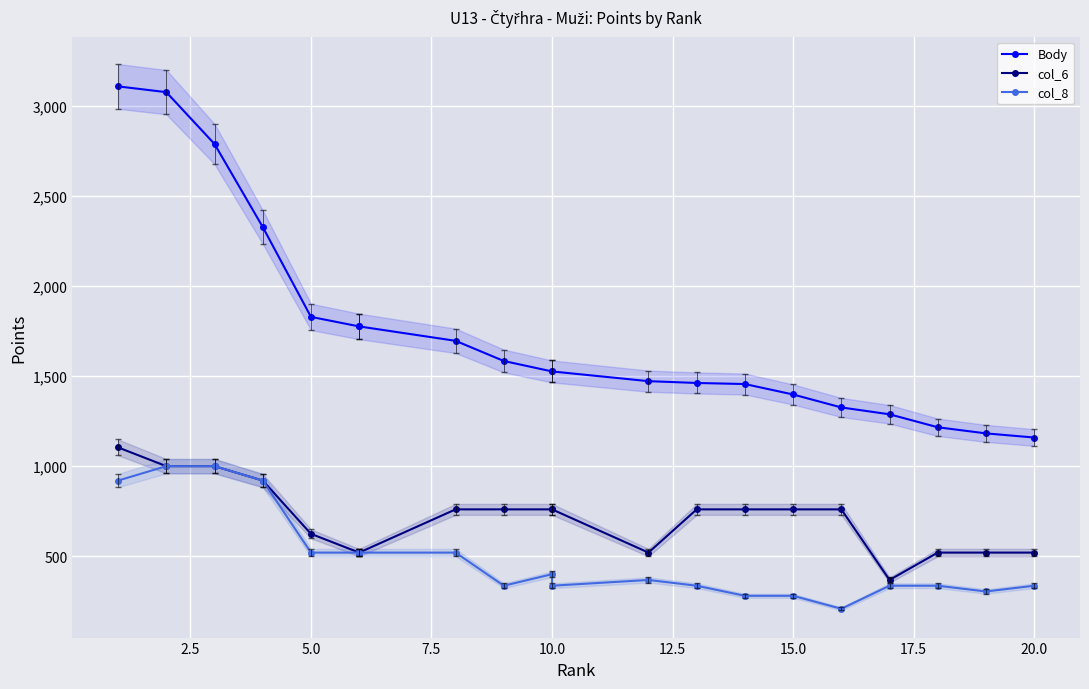

Does the chart display data point markers on the line(s)?

Yes